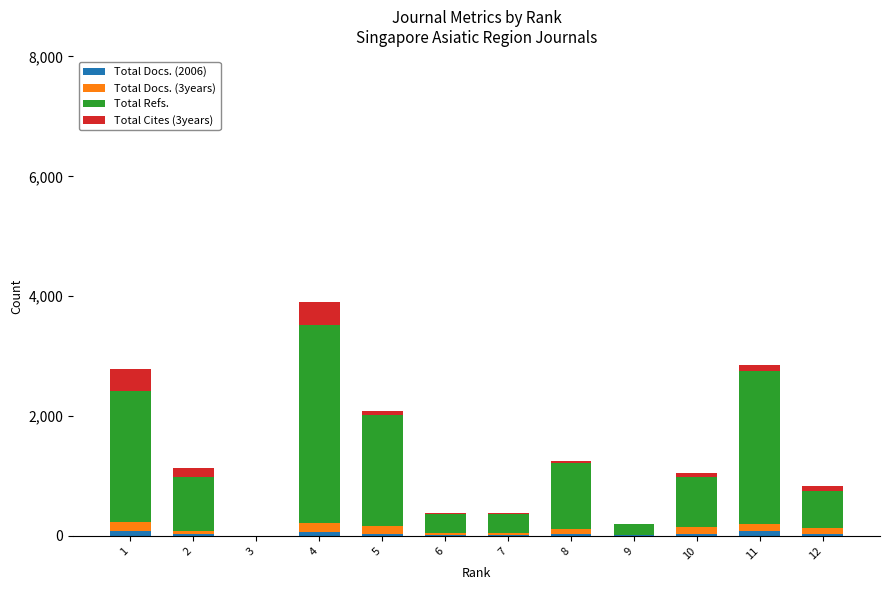

At which category is the sum across all series the highest?

4